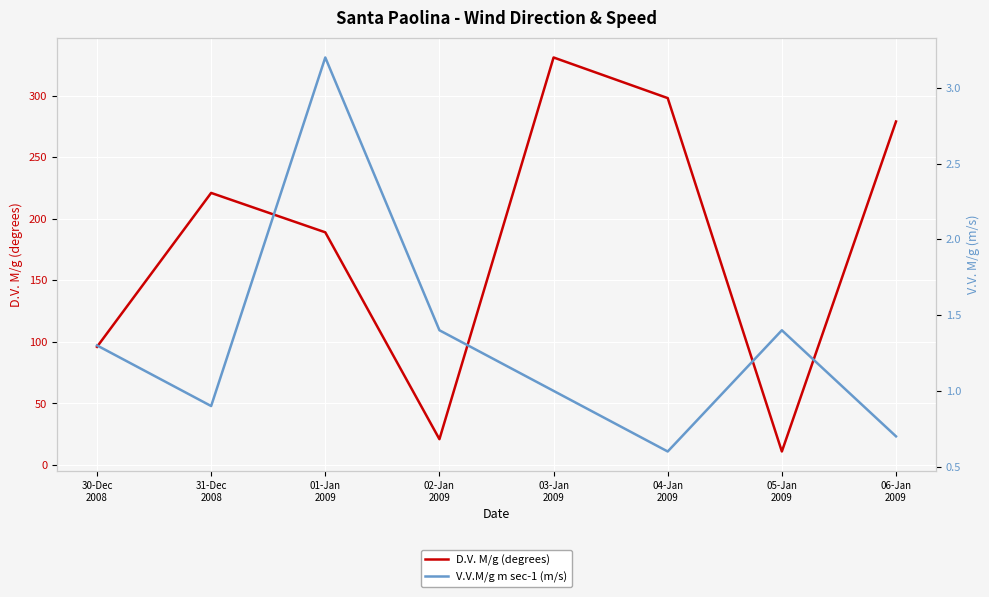

In D.V. M/g (degrees), how many points are higher than both neighbors (excluding endpoints)?

2